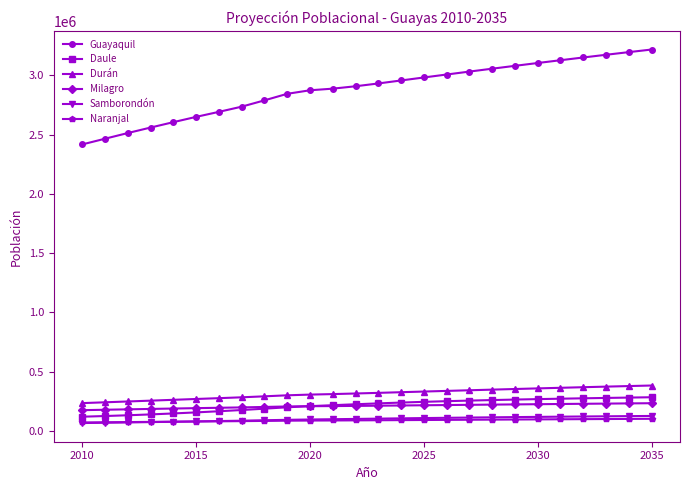

True or false: Daule and Samborondón cross at least once.

False